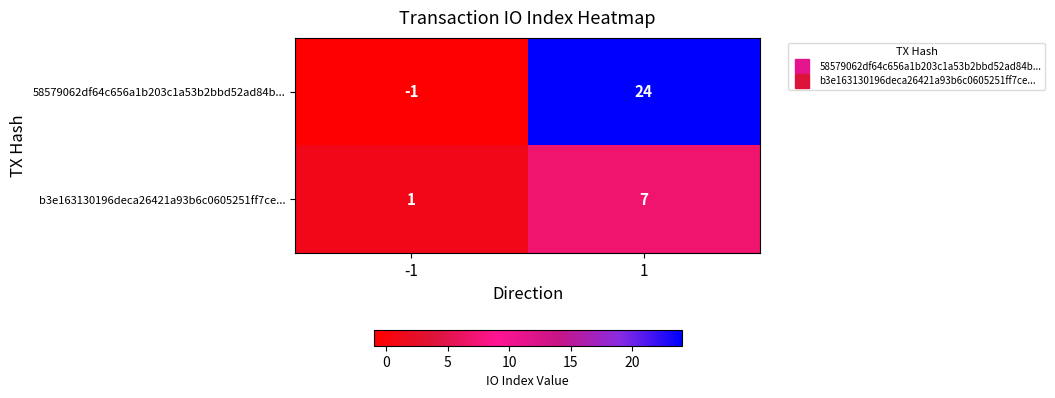

True or false: 58579062df64c656a1b203c1a53b2bbd52ad84b... has a value of -1 at -1.

True